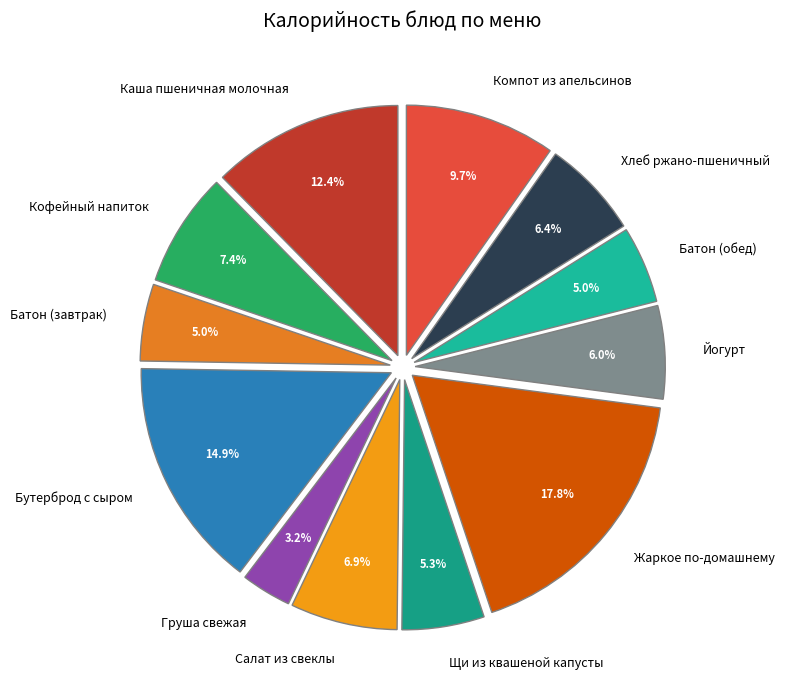

Count the number of slices in the pie.

12